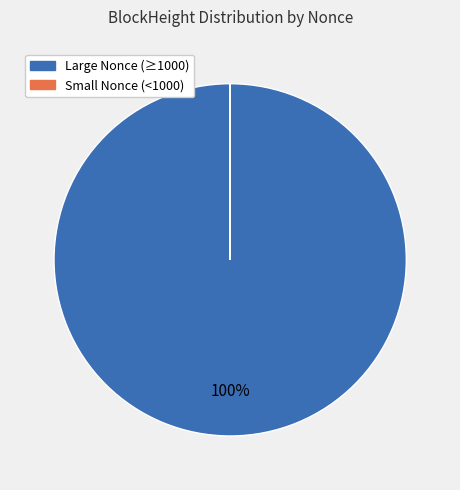

Is there any slice that represents more than half of the pie?

Yes